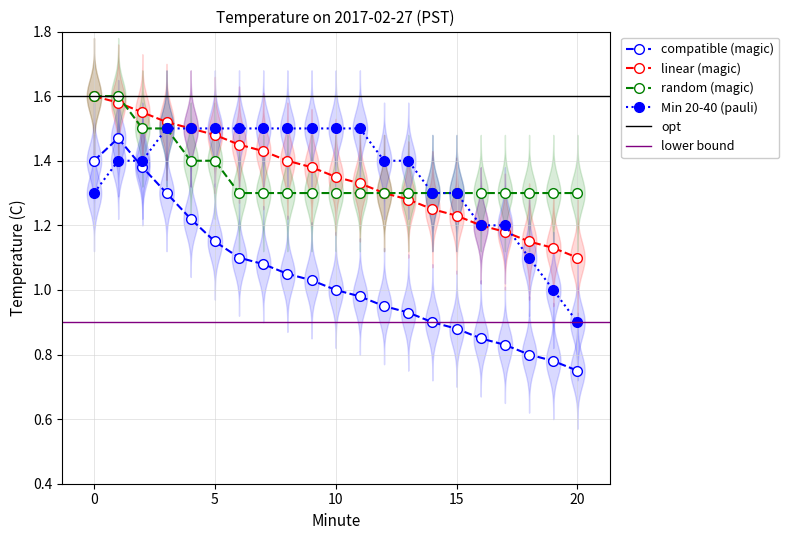

How many intersections are there between compatible (magic) and Min 20-40 (pauli)?

1